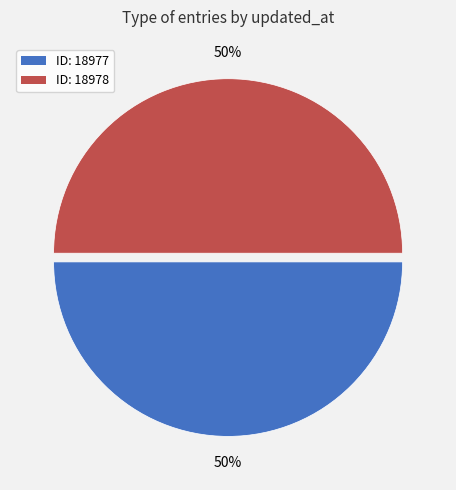

Approximately how many times larger is the value at ID: 18978 compared to ID: 18977?

1.0